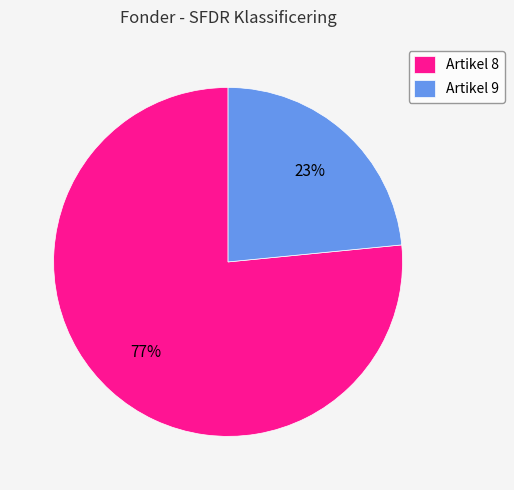

Count the number of slices in the pie.

2